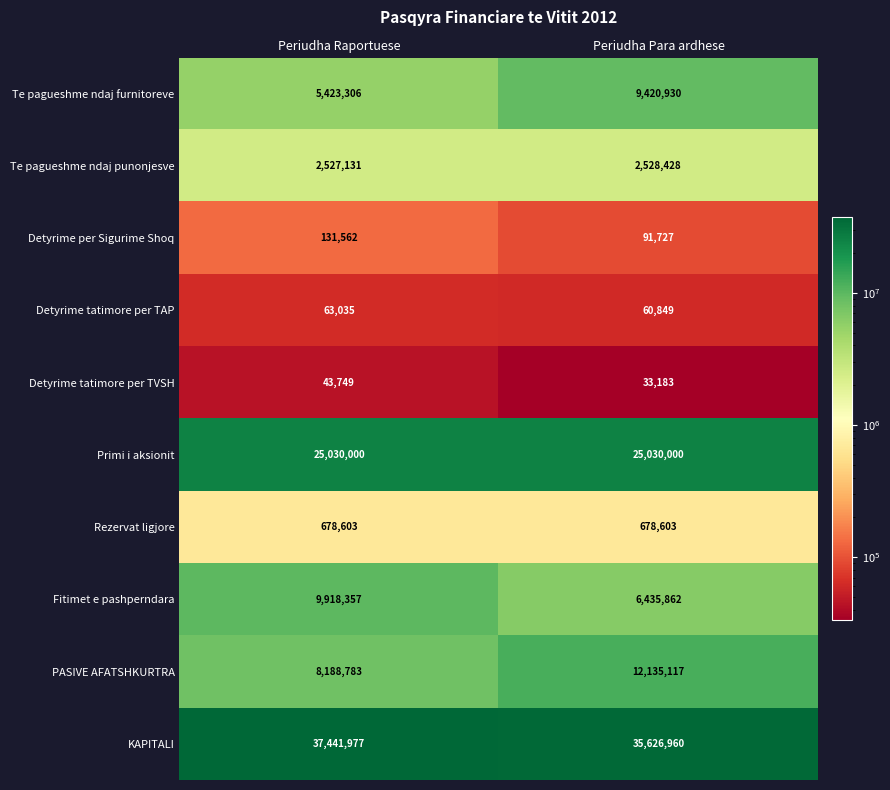

Where is Fitimet e pashperndara nearest to the value 8177109?

Periudha Para ardhese